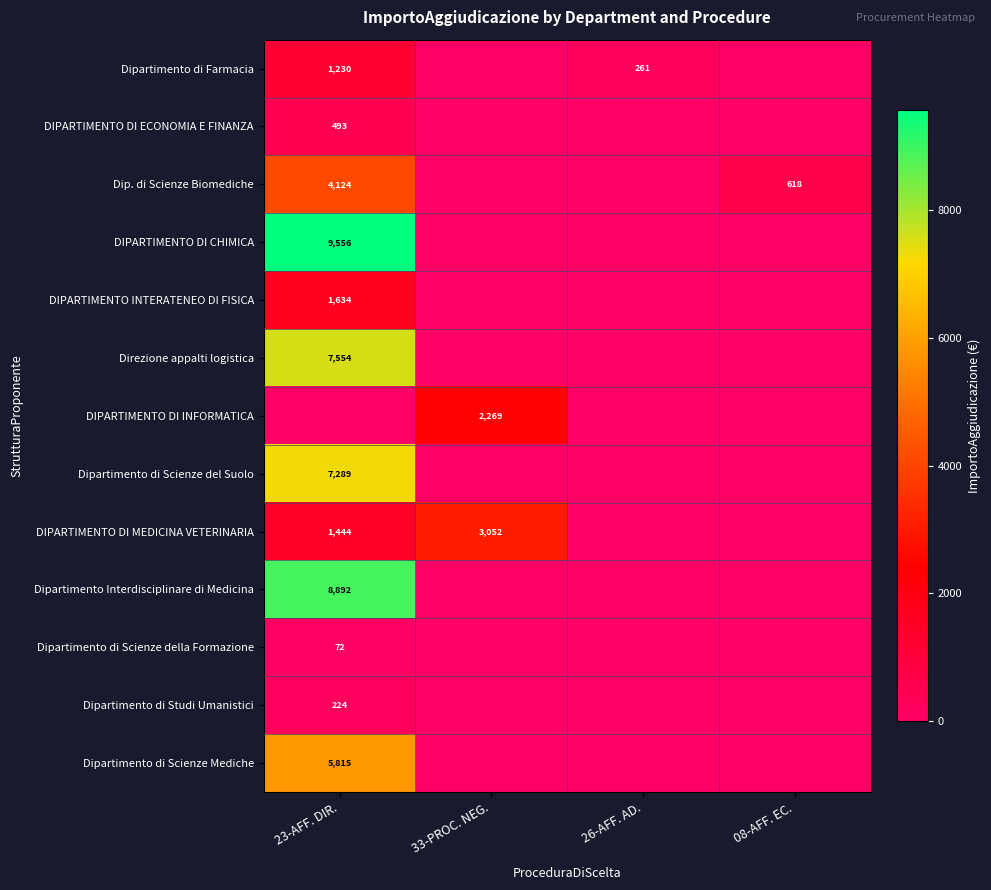

Is it true that Dipartimento Interdisciplinare di Medicina equals 1908.2 at 23-AFF. DIR.?

False